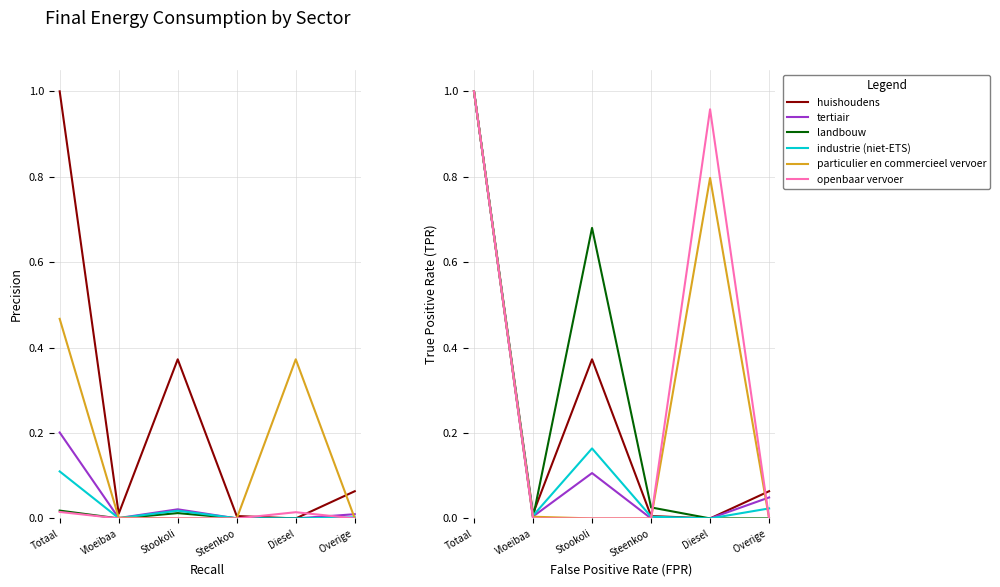

Where is the first local minimum for huishoudens?

Vloeibaa